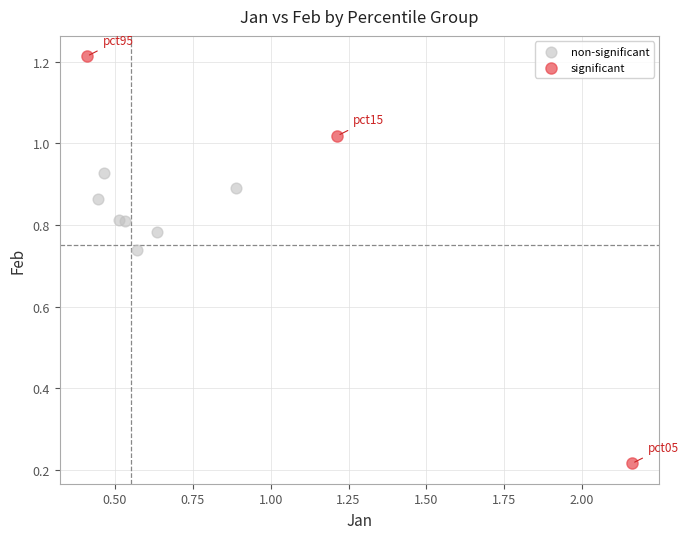

Which series has the largest Y range (max minus min)?

significant